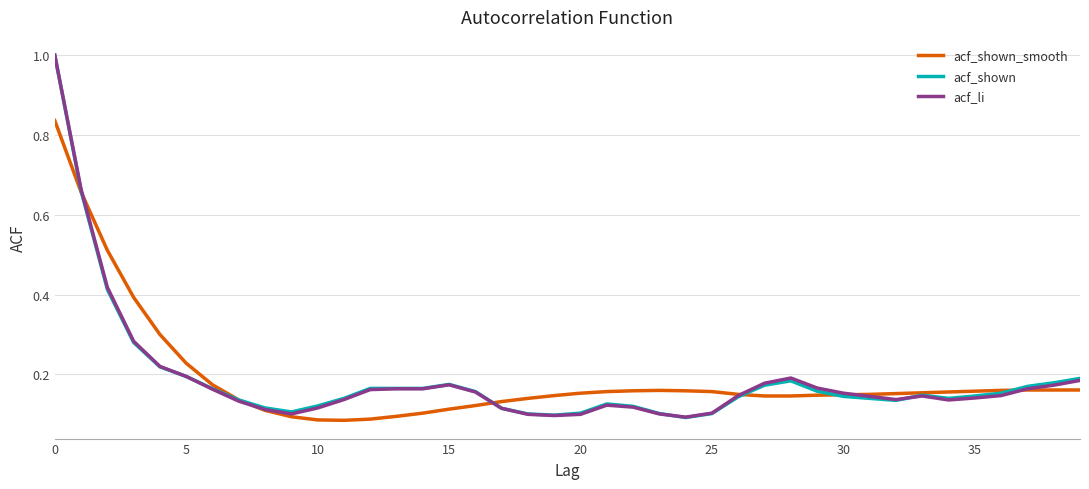

What is the maximum value shown in the chart?

1.0